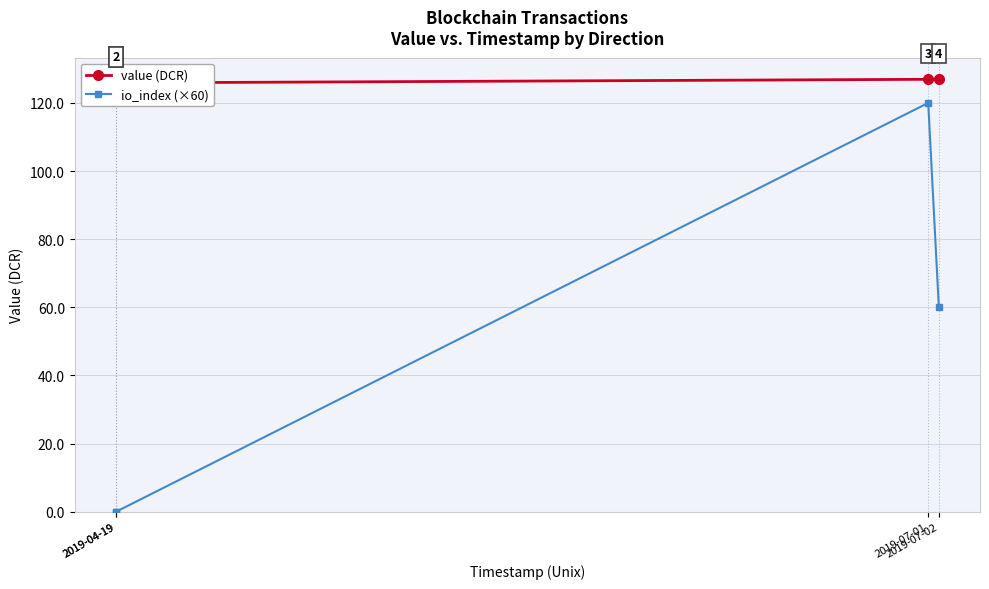

Reading right to left, what are all the values shown in this chart?

value (DCR): 2019-07-02=126.9	2019-07-01=126.9	2019-04-19=125.9	2019-04-19=125.9
io_index (×60): 2019-07-02=60.0	2019-07-01=120.0	2019-04-19=0.0	2019-04-19=0.0